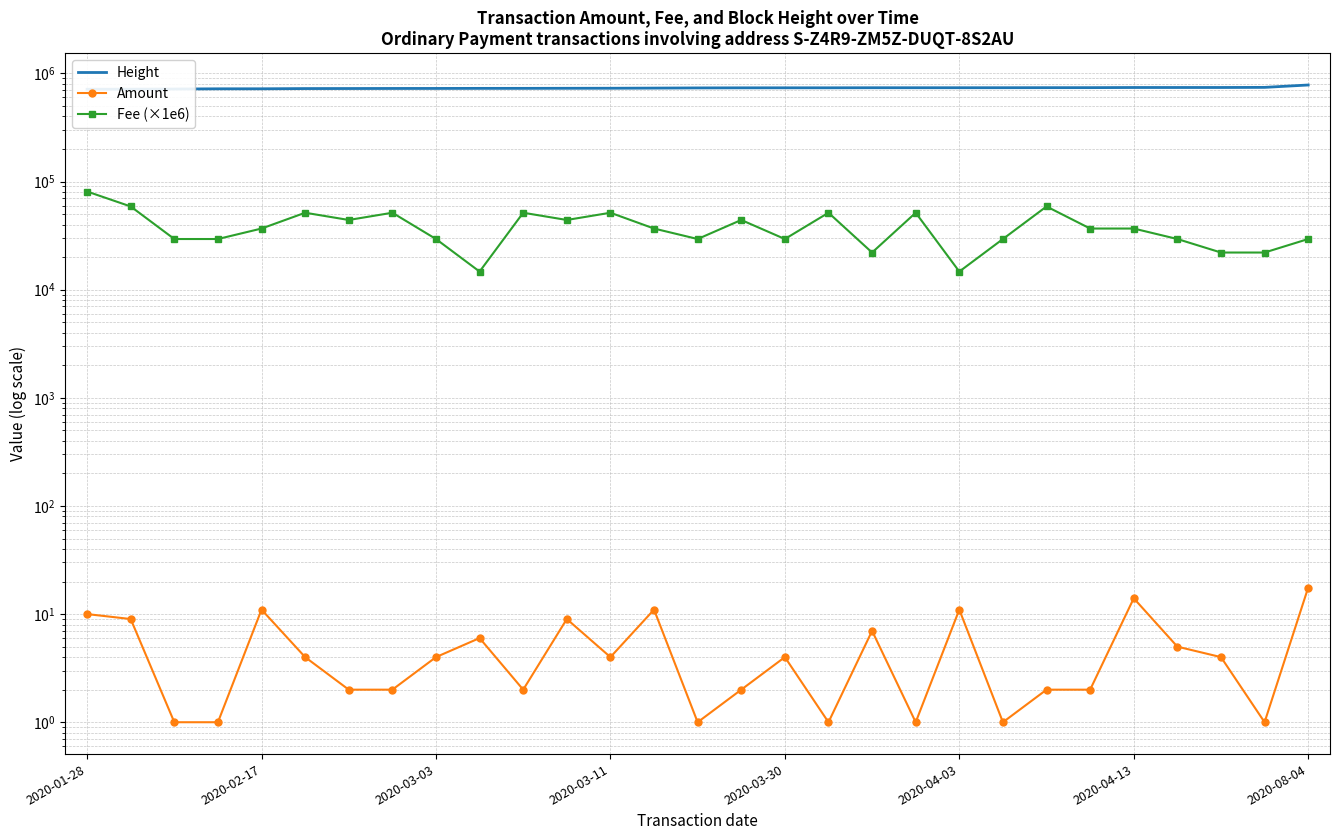

Does the chart have visible grid lines?

Yes